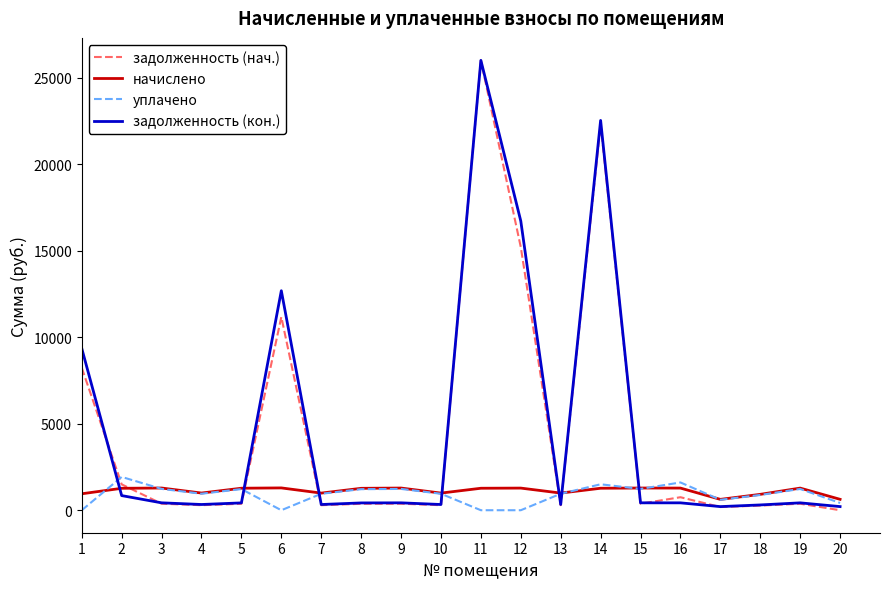

What is the maximum value shown in the chart?

26000.0